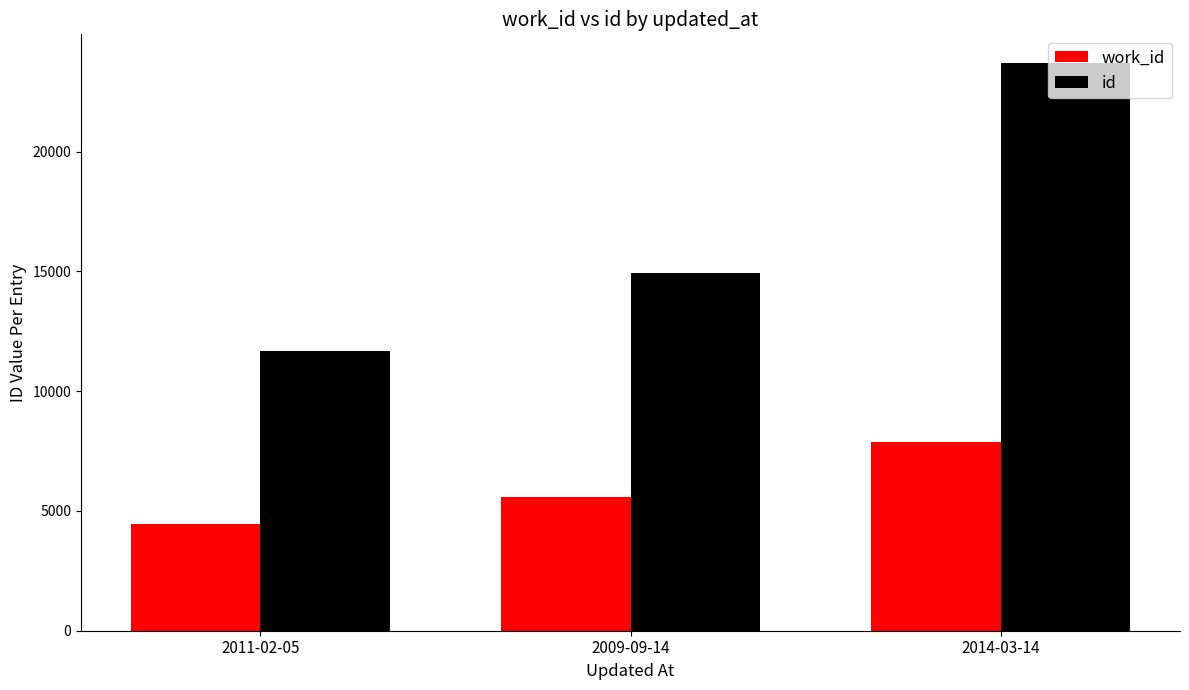

At which label does work_id reach its minimum?

2011-02-05